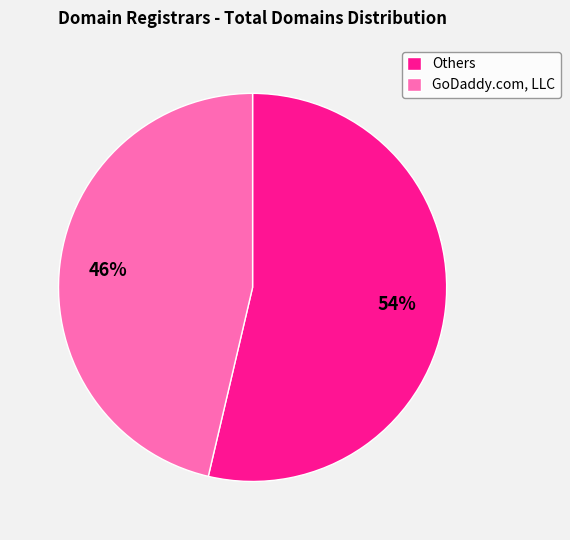

Rank the categories by value from highest to lowest.

Others, GoDaddy.com, LLC